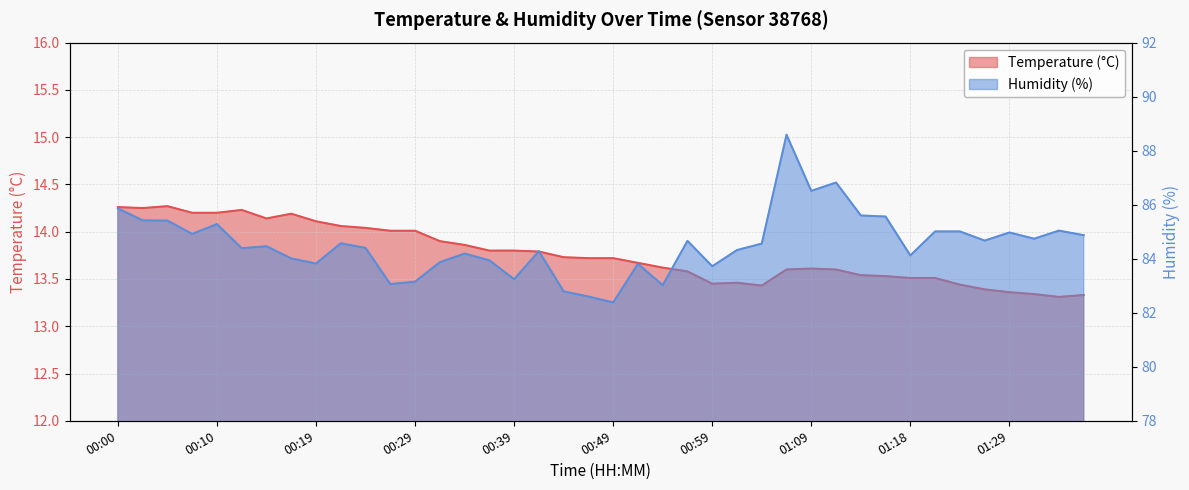

Reading left to right, what are all the values shown in this chart?

Temperature (°C): 14.3	14.2	14.3	14.2	14.2	14.2	14.1	14.2	14.1	14.1	14.0	14.0	14.0	13.9	13.9	13.8	13.8	13.8	13.7	13.7	13.7	13.7	13.6	13.6	13.4	13.5	13.4	13.6	13.6	13.6	13.5	13.5	13.5	13.5	13.4	13.4	13.4	13.3	13.3	13.3
Humidity (%): 85.9	85.4	85.4	84.9	85.3	84.4	84.5	84.0	83.8	84.6	84.4	83.1	83.2	83.9	84.2	83.9	83.2	84.3	82.8	82.6	82.4	83.8	83.0	84.7	83.7	84.3	84.6	88.6	86.5	86.8	85.6	85.6	84.1	85.0	85.0	84.7	85.0	84.7	85.0	84.9